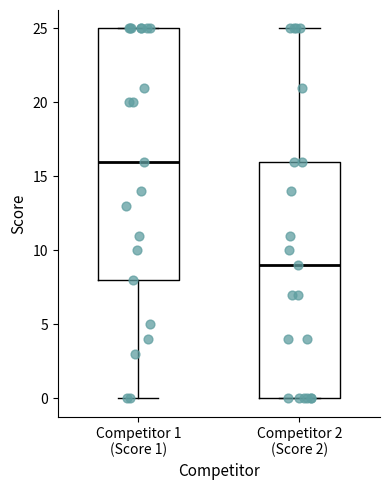

Which box is the tallest, from its lower edge to its upper edge?

Competitor 1 (Score 1)